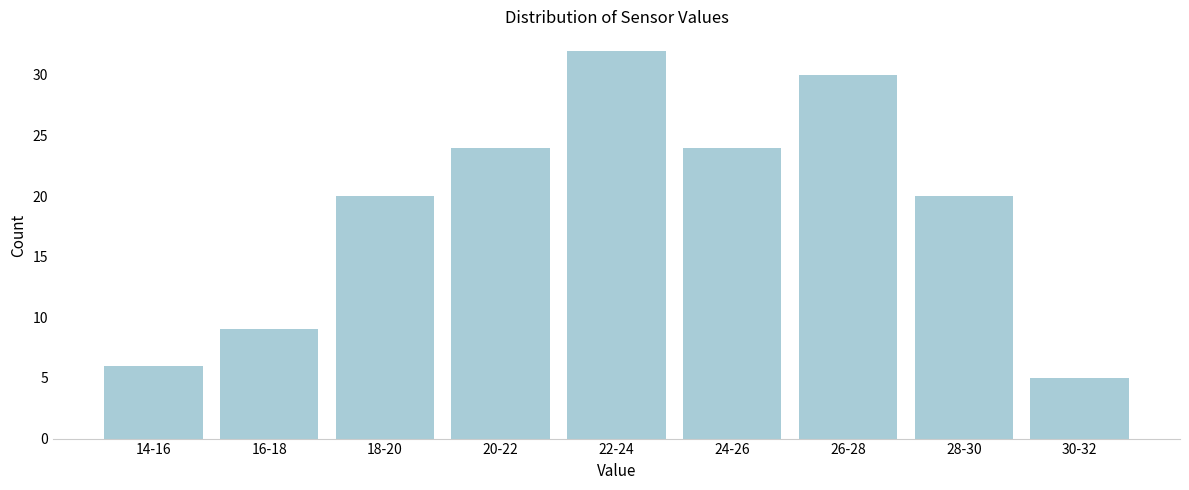

Reading right to left, transcribe all the data shown in this chart.

30-32=5	28-30=20	26-28=30	24-26=24	22-24=32	20-22=24	18-20=20	16-18=9	14-16=6